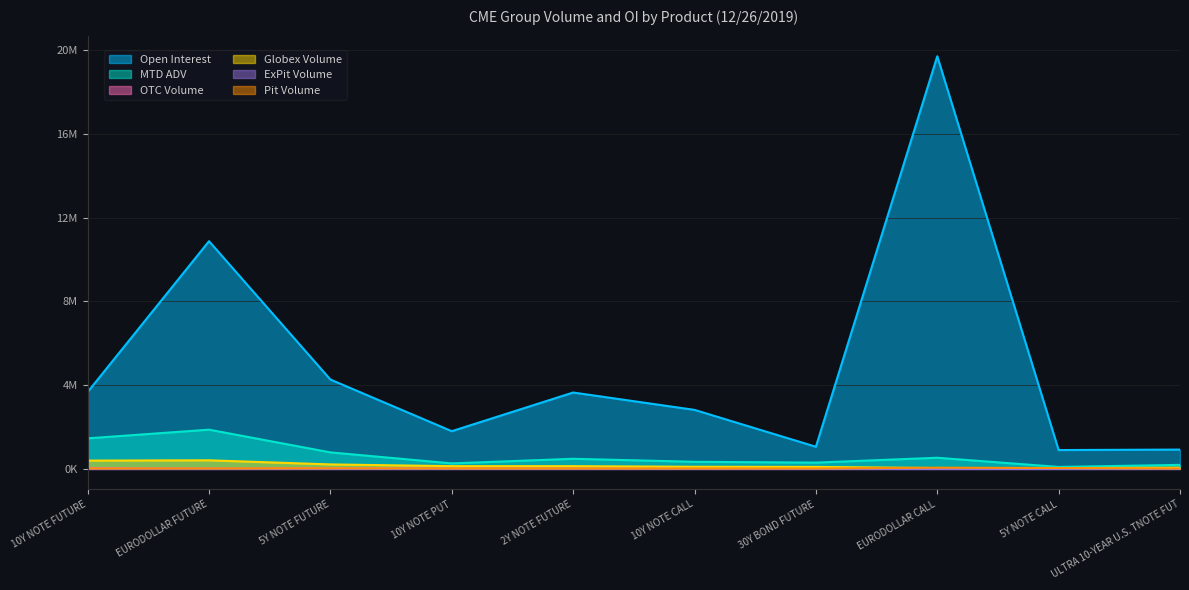

What value does the Globex Volume series have at 10Y NOTE FUTURE?

380766.0